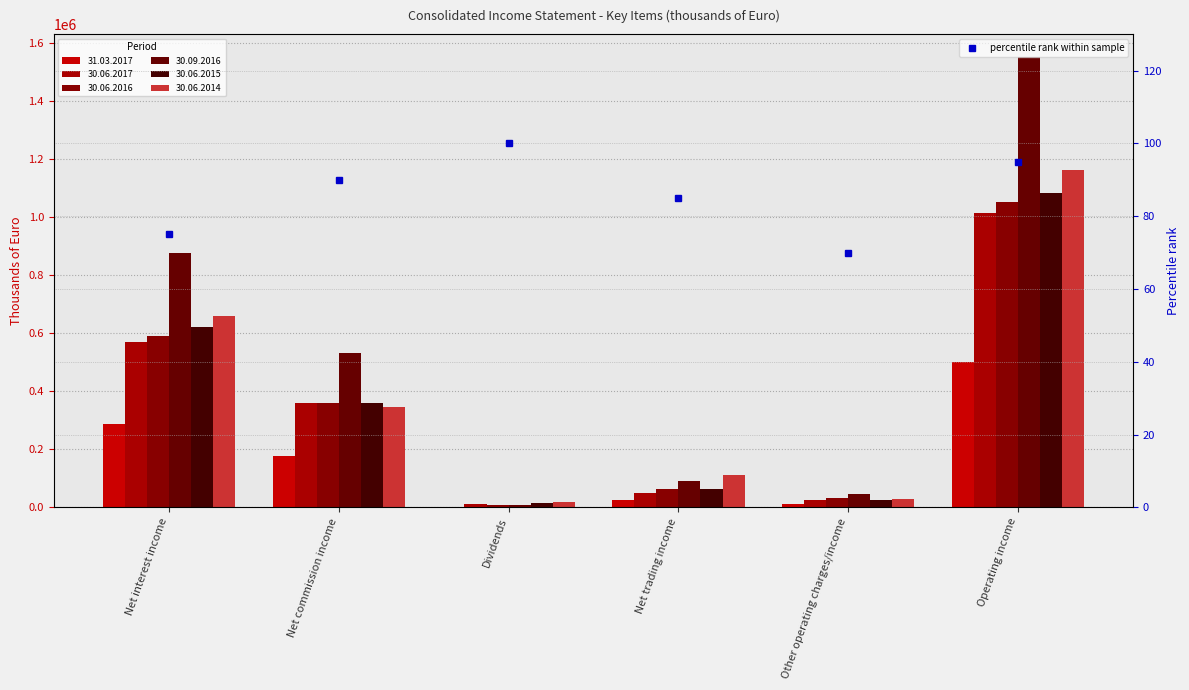

How many data points does each series have?

6